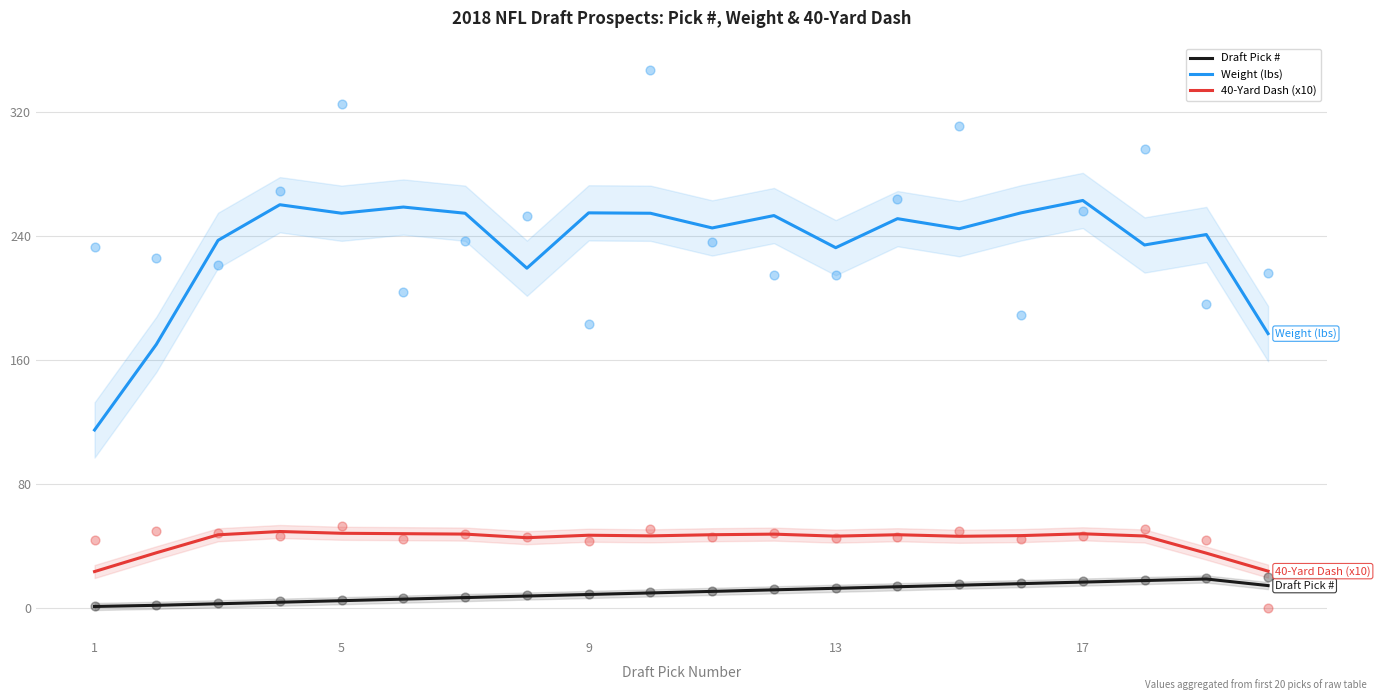

What is the maximum value for Draft Pick #?

18.5